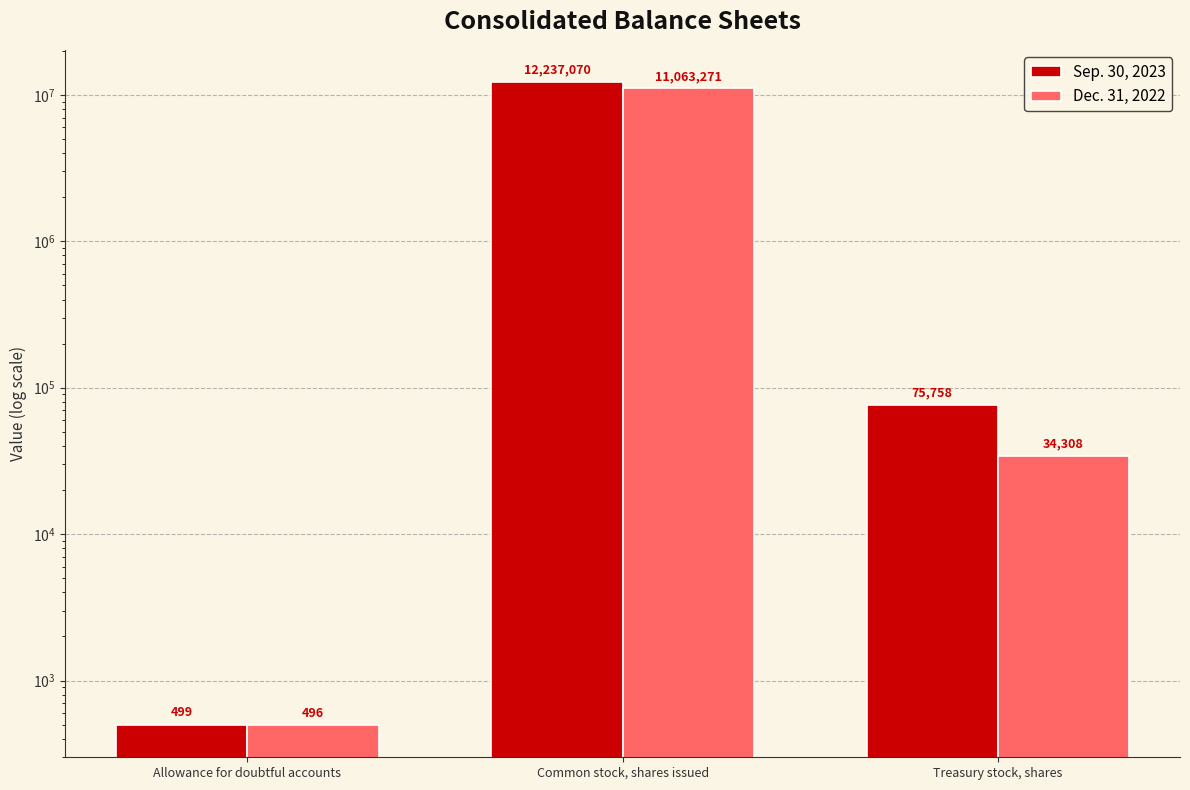

At Common stock, shares issued, list the series in order from largest to smallest.

Sep. 30, 2023, Dec. 31, 2022